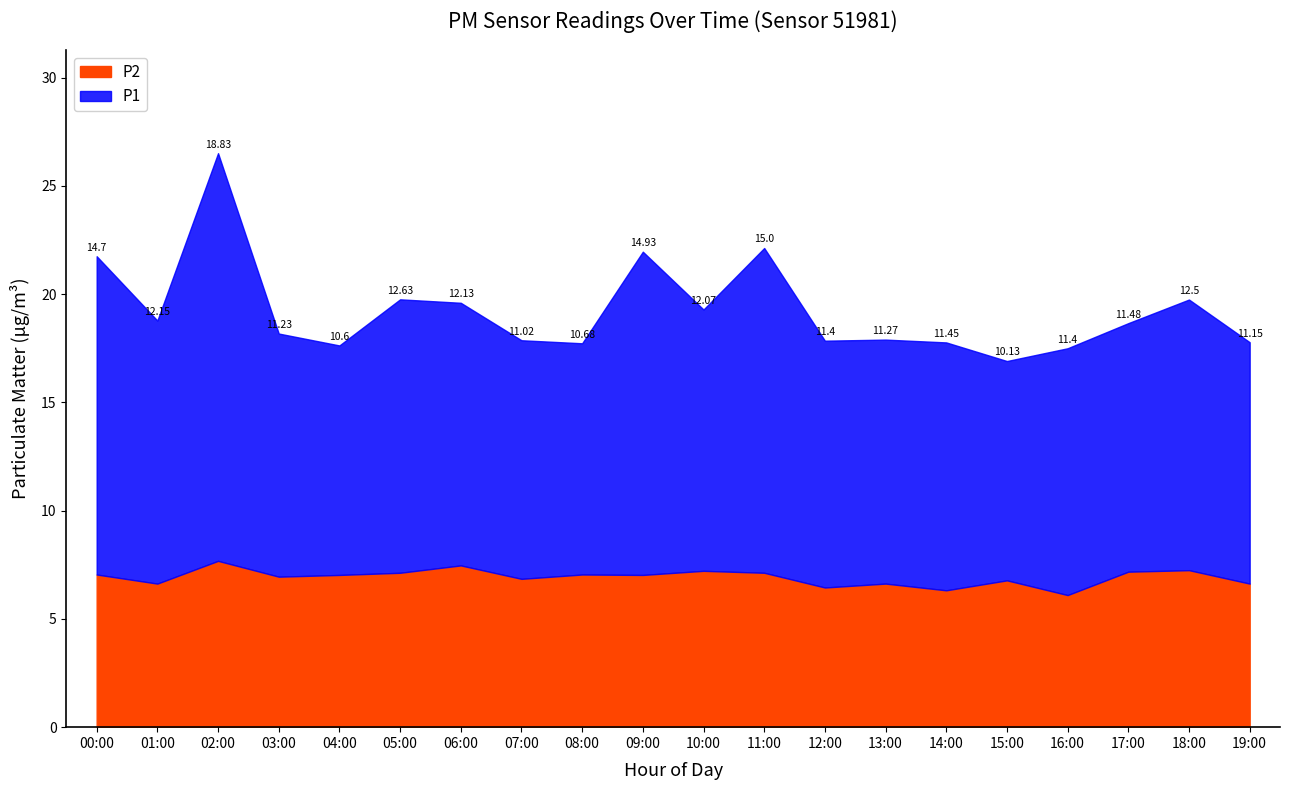

What are all the series names shown in the legend?

P2, P1